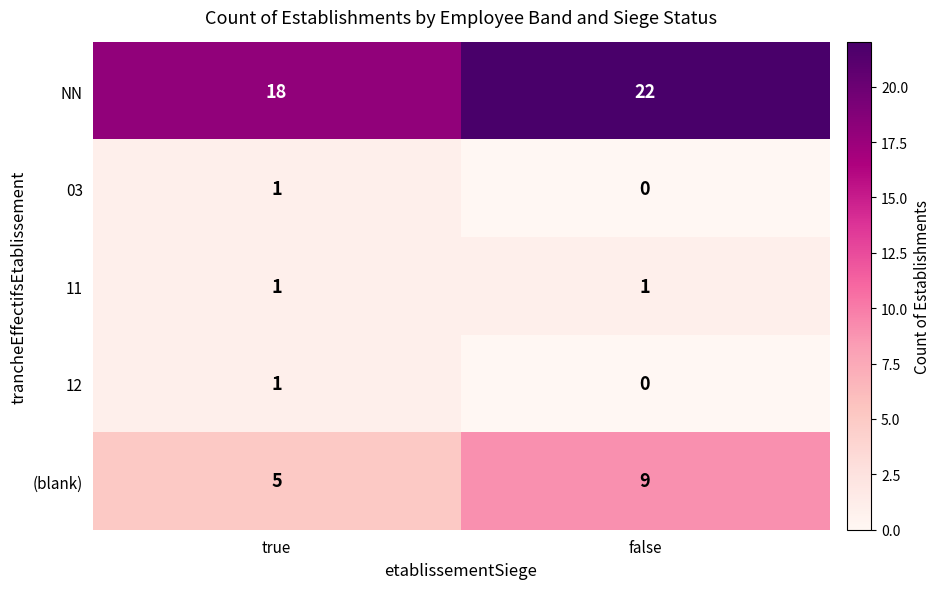

Which category has the lowest value in the (blank) series?

true